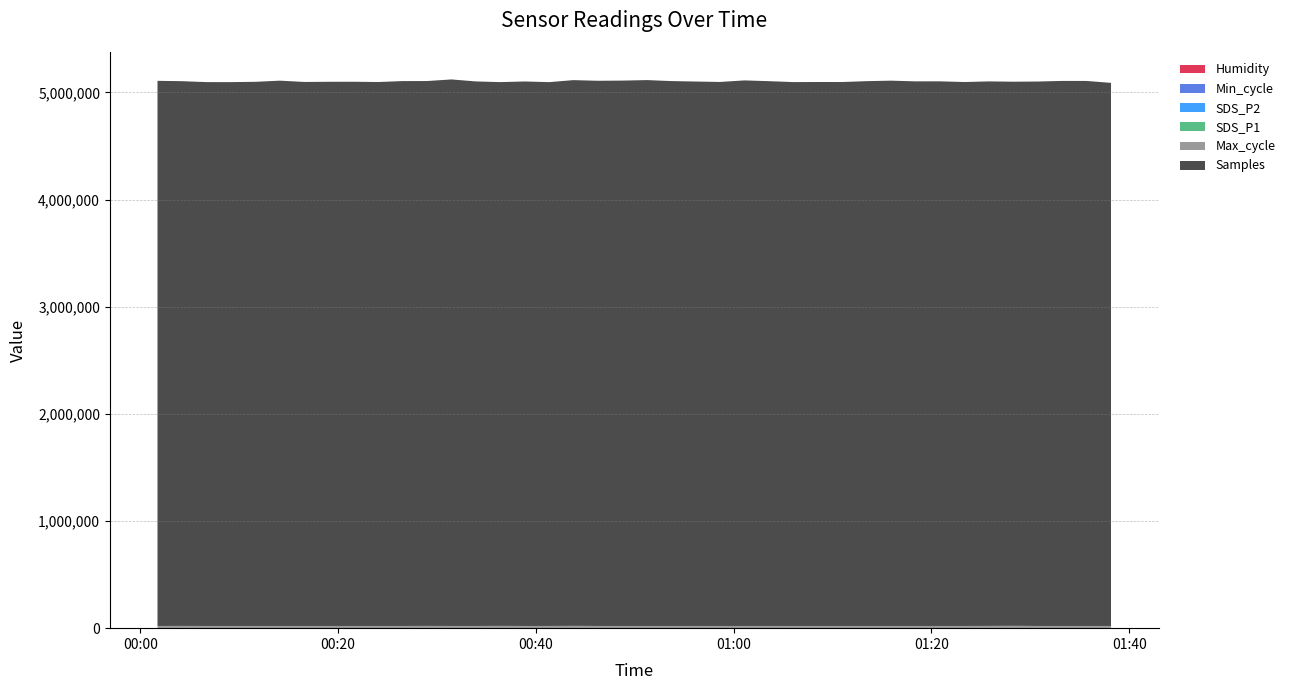

Reading left to right, extract all data points from this chart.

Samples: 5086885.0	5083248.0	5075003.0	5074820.0	5077705.0	5088461.0	5076412.0	5077983.0	5078305.0	5075777.0	5084428.0	5084526.0	5099904.0	5081280.0	5074383.0	5081013.0	5074669.0	5092459.0	5087411.0	5089035.0	5093781.0	5084582.0	5080271.0	5076401.0	5090912.0	5083546.0	5075129.0	5075901.0	5075785.0	5083851.0	5088495.0	5081949.0	5082191.0	5075743.0	5081105.0	5077450.0	5080272.0	5086064.0	5085825.0	5067876.0
SDS_P1: 7.0	6.8	8.8	6.9	8.0	8.1	6.1	7.0	8.3	9.5	7.3	7.5	7.5	7.5	7.5	7.7	10.4	7.8	7.5	6.8	7.4	6.3	9.6	7.5	6.8	6.9	6.3	6.6	6.3	6.0	6.1	6.7	6.1	5.8	6.7	6.7	6.2	6.6	6.8	6.8
SDS_P2: 5.8	6.1	6.9	6.2	6.2	6.0	5.5	5.9	6.1	6.4	5.6	6.4	6.0	6.0	6.0	5.9	6.5	6.1	6.1	6.2	6.4	5.7	6.2	5.7	6.1	6.1	5.5	5.8	5.4	5.3	5.5	5.0	5.5	5.2	6.0	5.7	4.7	5.9	5.6	6.0
Max_cycle: 20480.0	20883.0	20491.0	20475.0	20488.0	20475.0	20496.0	20470.0	20483.0	20467.0	20495.0	20962.0	20488.0	20474.0	21080.0	20456.0	20524.0	21476.0	20480.0	20475.0	20487.0	20476.0	20562.0	20492.0	20507.0	20558.0	20496.0	20483.0	20495.0	20463.0	20463.0	20484.0	20491.0	20488.0	20967.0	21798.0	20491.0	20506.0	20468.0	20515.0
Min_cycle: 27.0	27.0	27.0	27.0	27.0	27.0	28.0	27.0	27.0	27.0	28.0	28.0	28.0	28.0	27.0	27.0	27.0	28.0	28.0	28.0	28.0	27.0	28.0	27.0	27.0	28.0	27.0	27.0	27.0	27.0	28.0	28.0	27.0	27.0	27.0	27.0	28.0	28.0	27.0	27.0
Humidity: 99.9	99.9	99.9	99.9	99.9	99.9	99.9	99.9	99.9	99.9	99.9	99.9	99.9	99.9	99.9	99.9	99.9	99.9	99.9	99.9	99.9	99.9	99.9	99.9	99.9	99.9	99.9	99.9	99.9	99.9	99.9	99.9	99.9	99.9	99.9	99.9	99.9	99.9	99.9	99.9